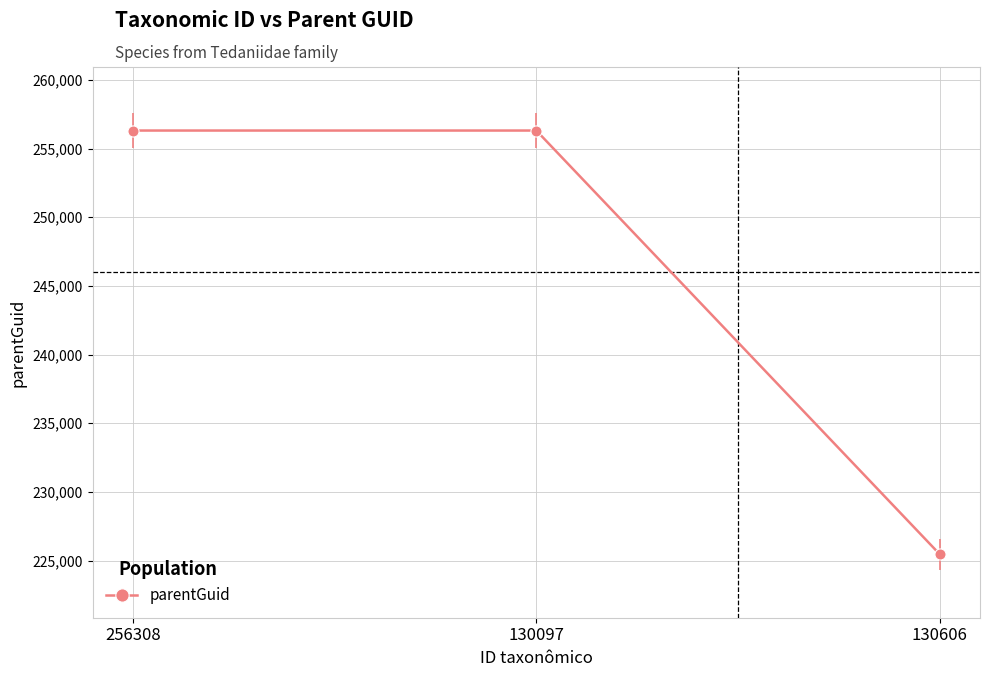

How many distinct data groups are displayed?

1